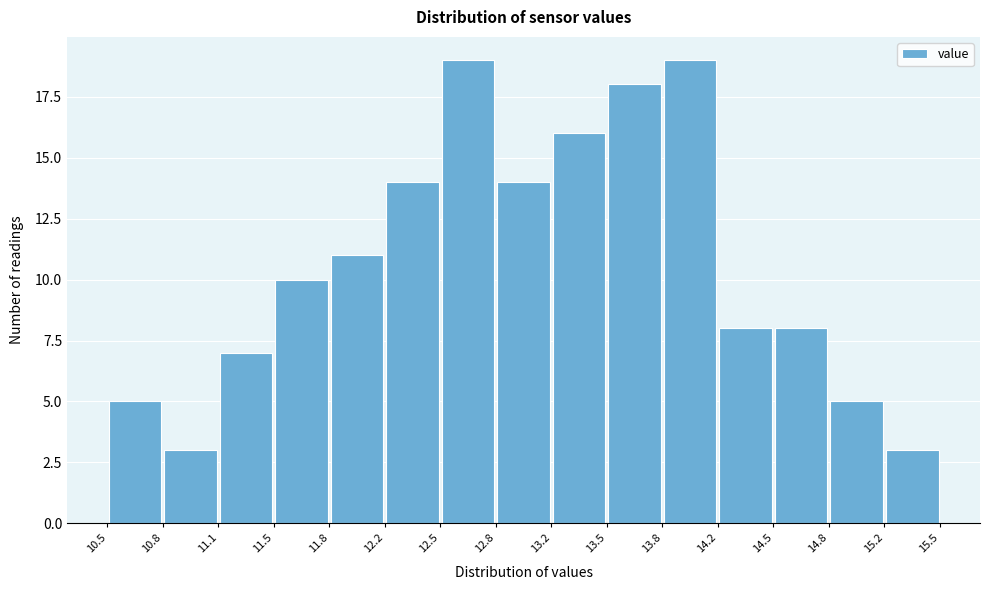

Reading left to right, list every bar in this chart as the range it spans on the x-axis followed by its height. The values are not printed on the chart, so give them approximately, as read against the axis.

10.5 to 10.8: 5
10.8 to 11.1: 3
11.1 to 11.5: 7
11.5 to 11.8: 10
11.8 to 12.2: 11
12.2 to 12.5: 14
12.5 to 12.8: 19
12.8 to 13.2: 14
13.2 to 13.5: 16
13.5 to 13.8: 18
13.8 to 14.2: 19
14.2 to 14.5: 8
14.5 to 14.8: 8
14.8 to 15.2: 5
15.2 to 15.5: 3